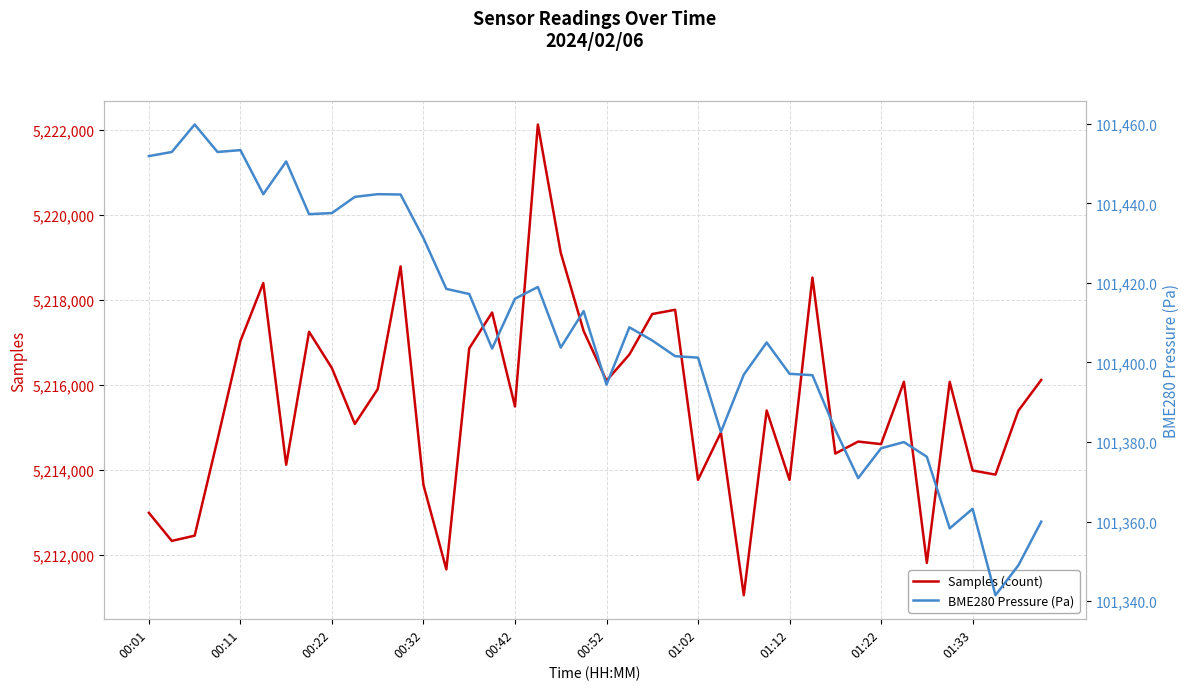

What value does the BME280 Pressure (Pa) series have at 19?

101412.9